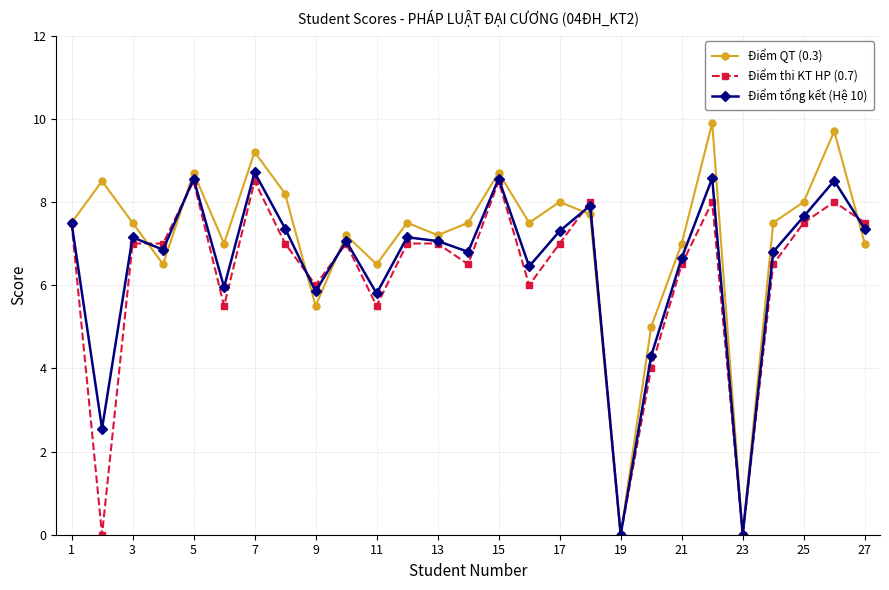

Which series has the widest spread of values?

Điểm QT (0.3)